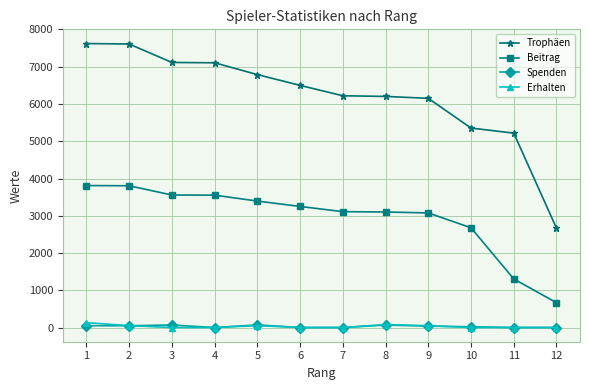

True or false: Spenden and Beitrag intersect in this chart.

False